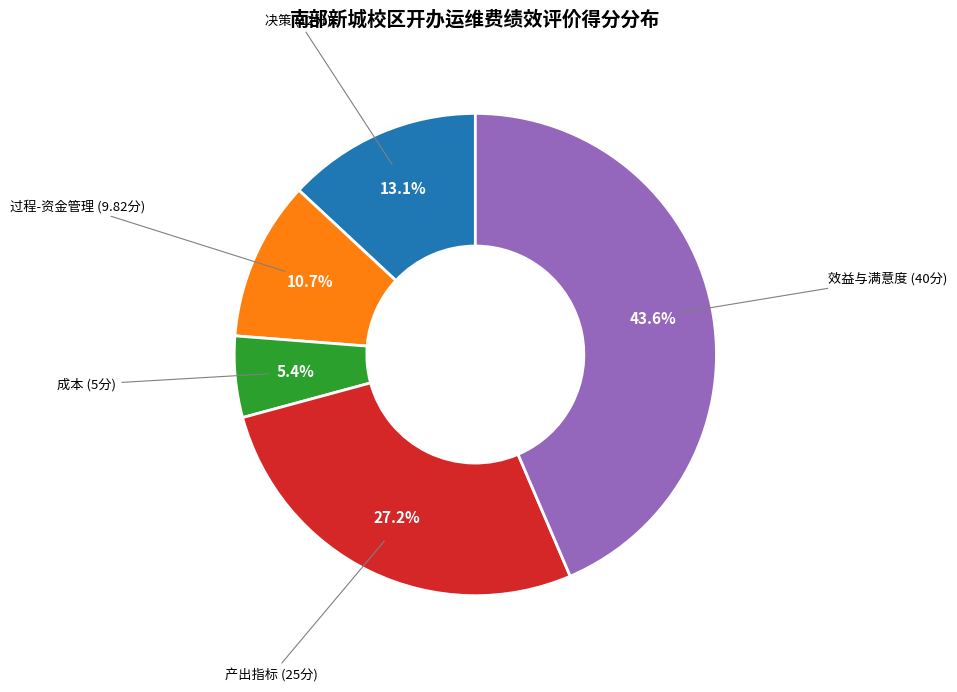

To the nearest percent, what is the average slice percentage?

20%